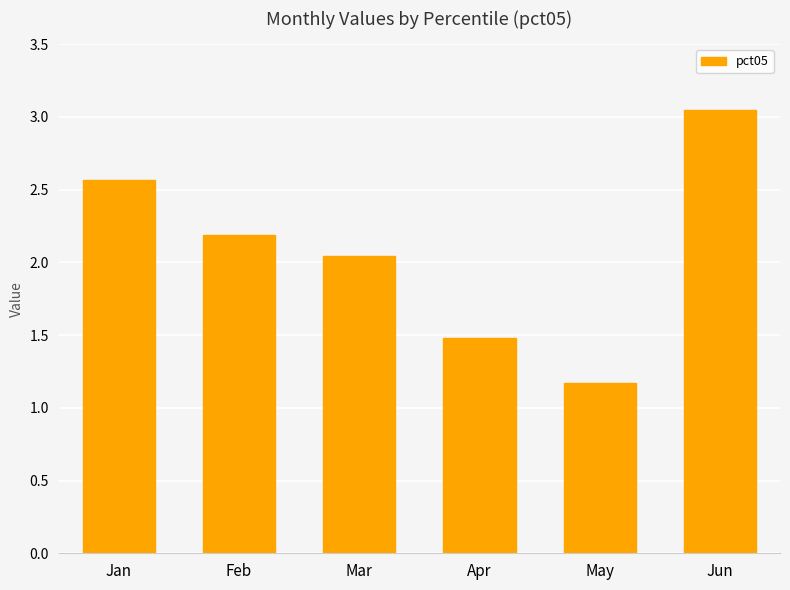

How many values are below 2?

2